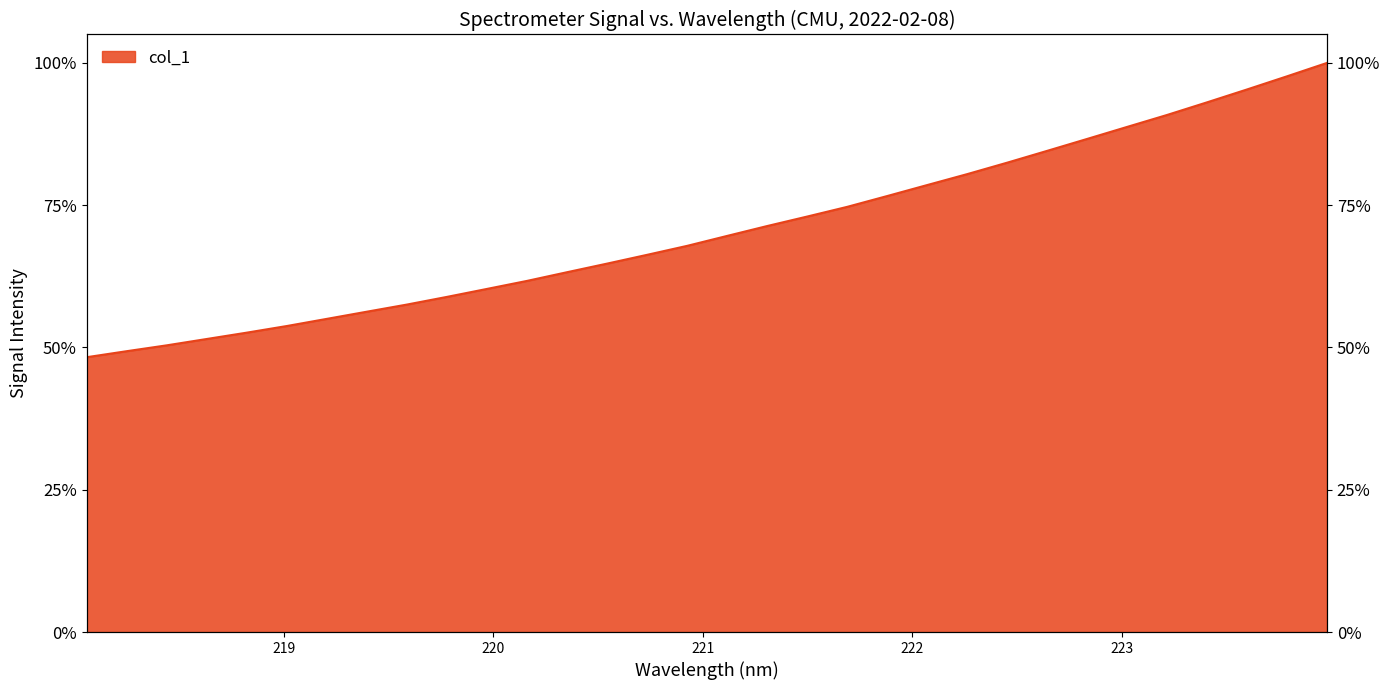

True or false: the data shows 3506.3 at 222.0721.

True